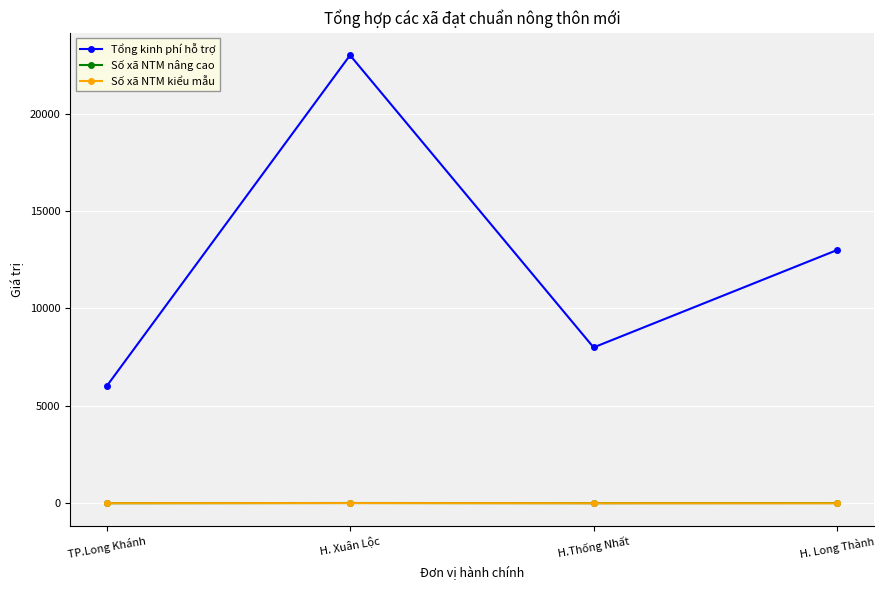

At which category is the sum across all series the highest?

H. Xuân Lộc